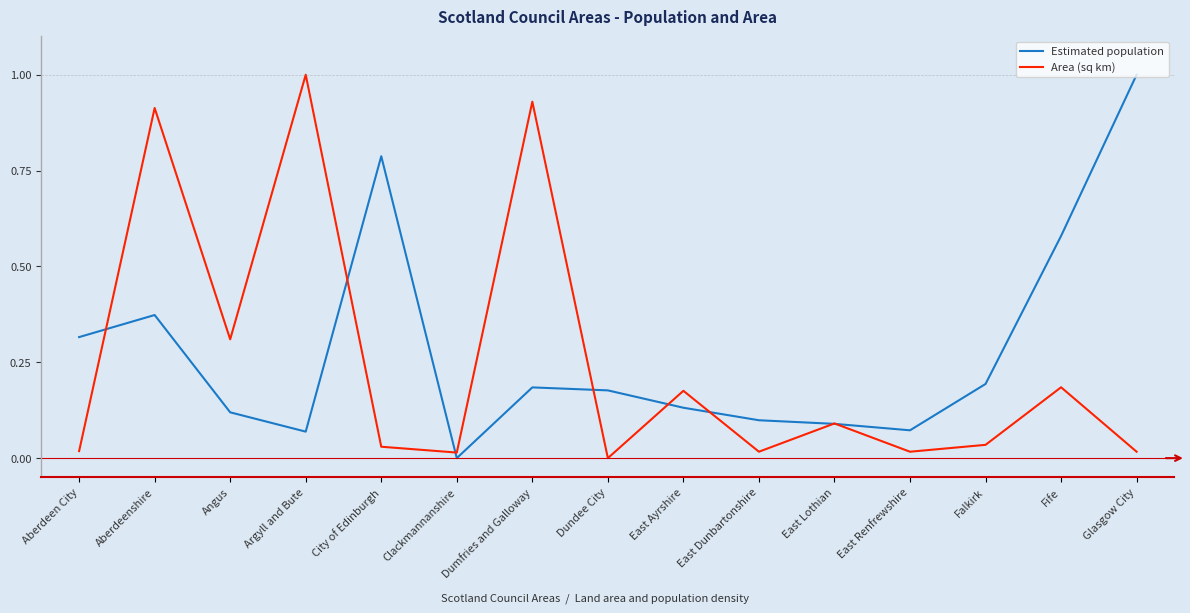

At which label does Area (sq km) reach its peak?

Argyll and Bute